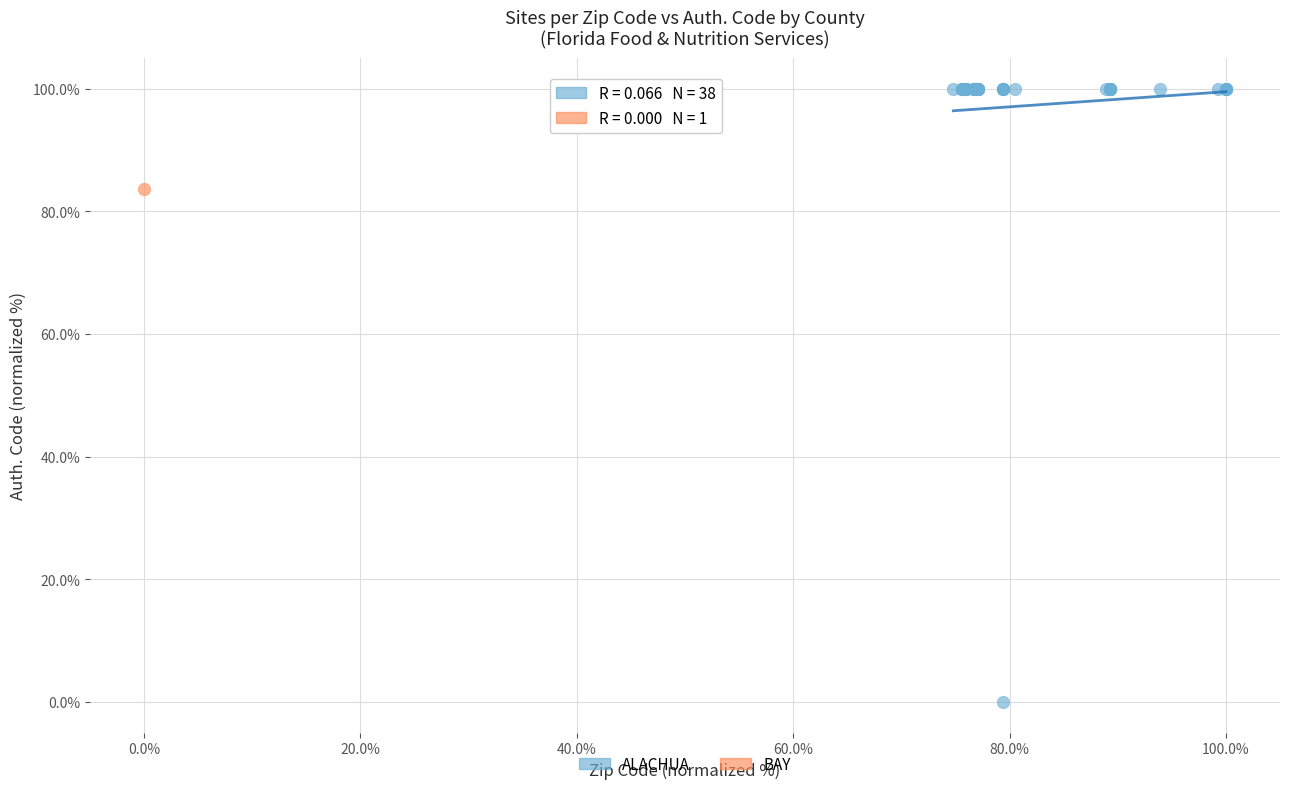

What are all the series names shown in the legend?

ALACHUA, BAY